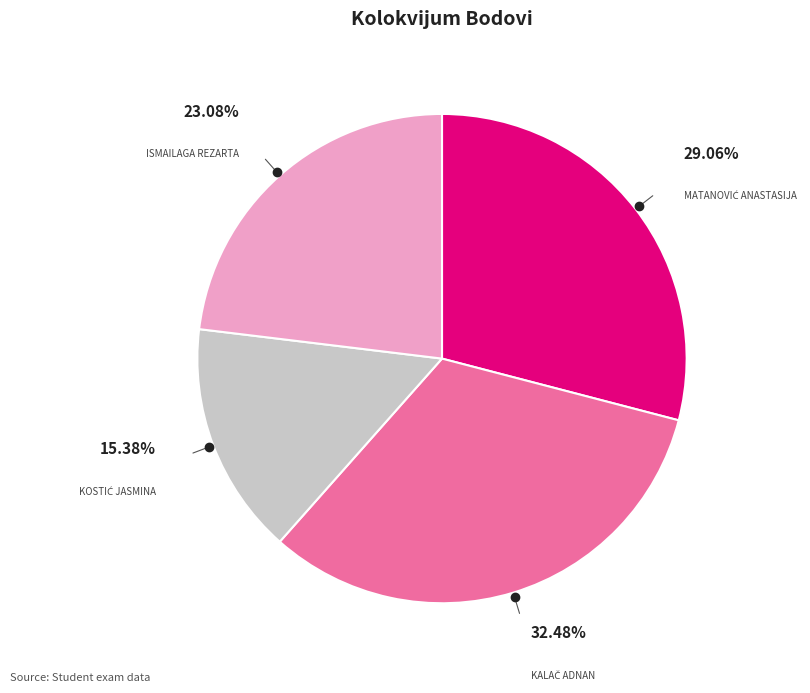

Does any single category account for the majority?

No